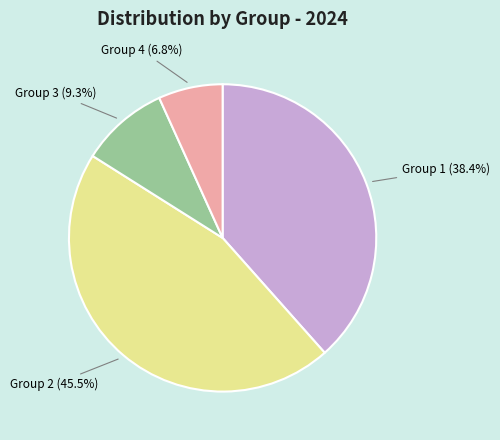

Is there any slice that represents more than half of the pie?

No